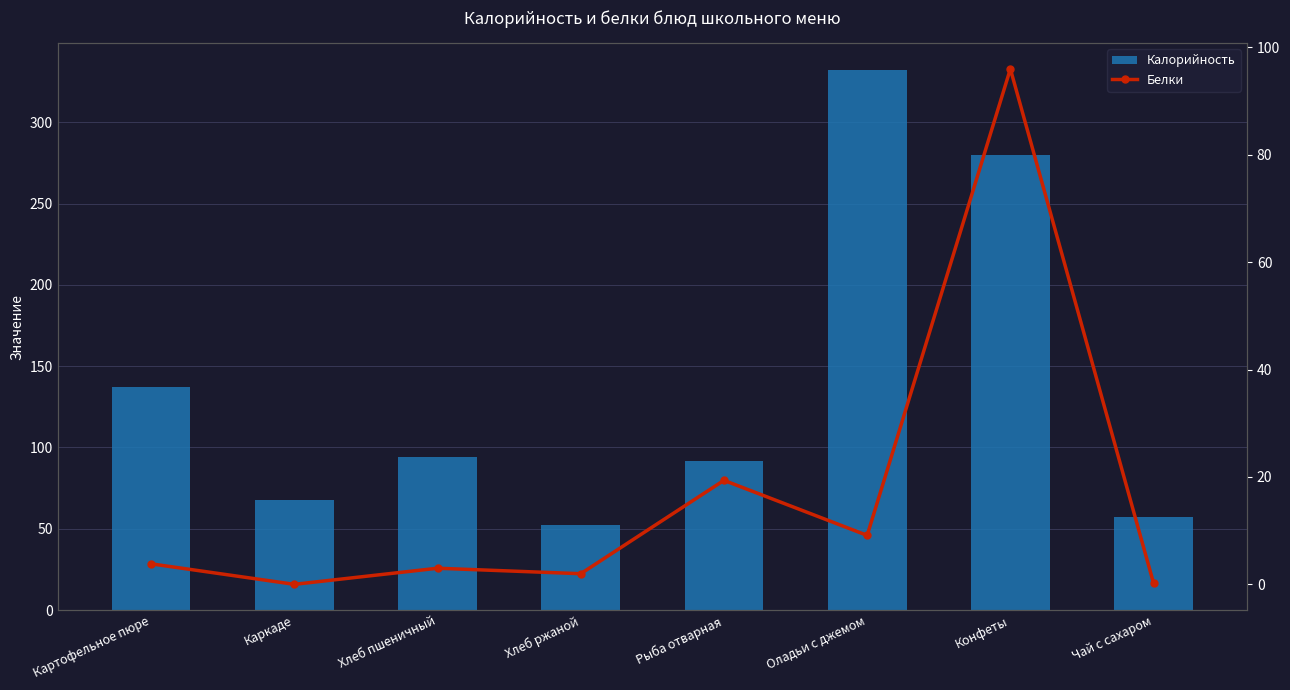

What is the label of the 4th bar from the left?

Хлеб ржаной